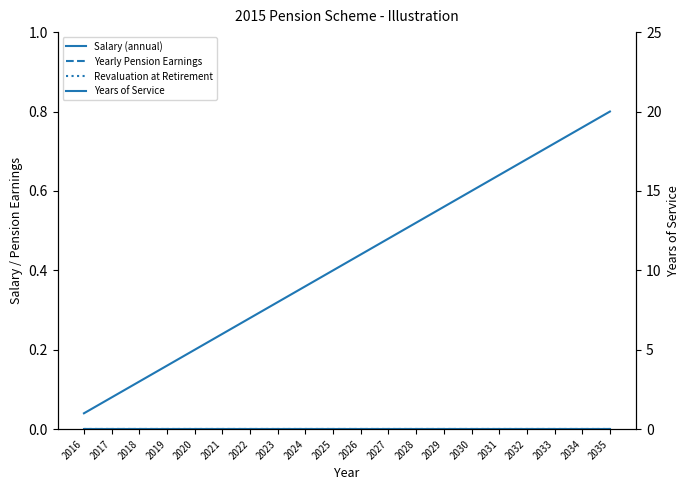

Rank the series by their maximum value, from lowest to highest.

Salary (annual), Yearly Pension Earnings, Revaluation at Retirement, Years of Service